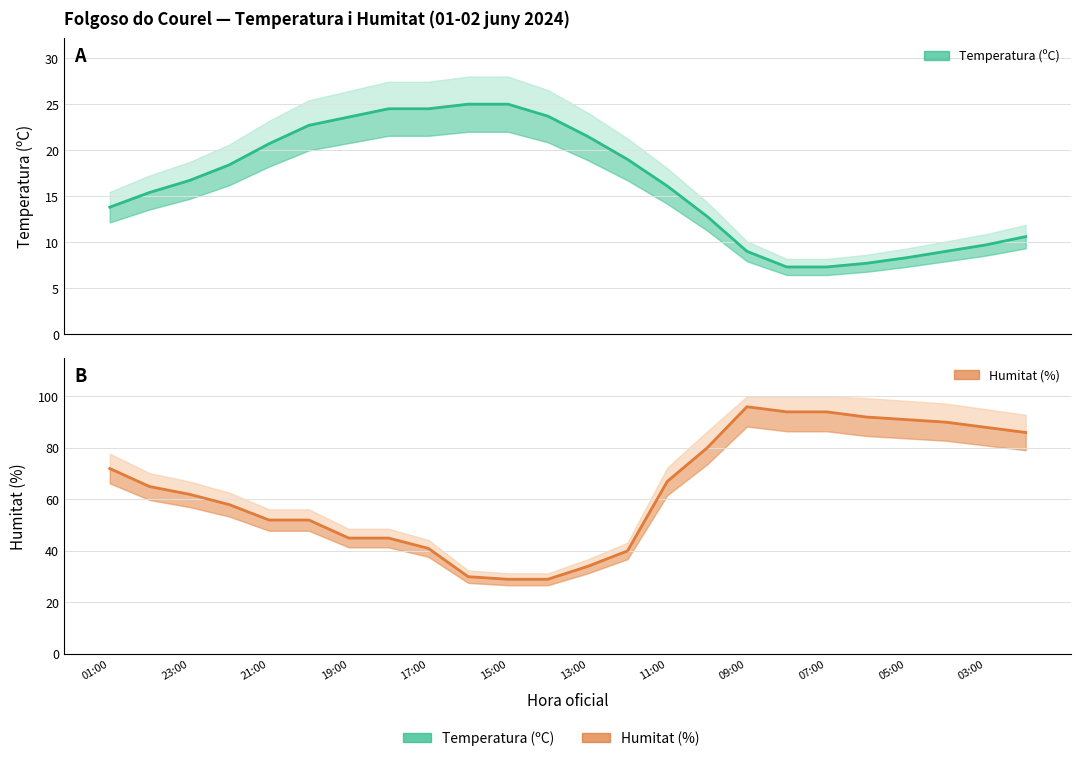

Is this an area chart (filled region under the line)?

No